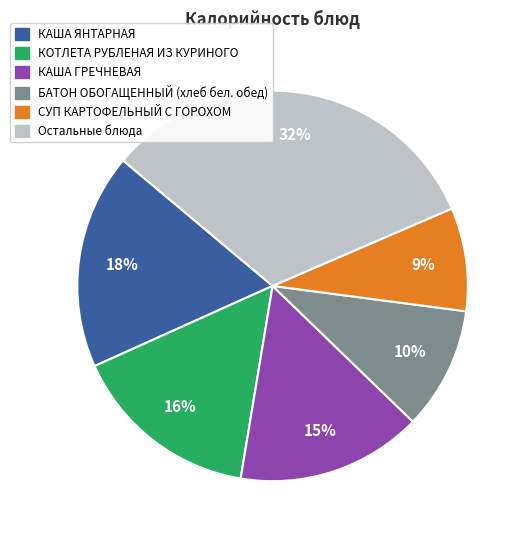

Count the number of slices in the pie.

6